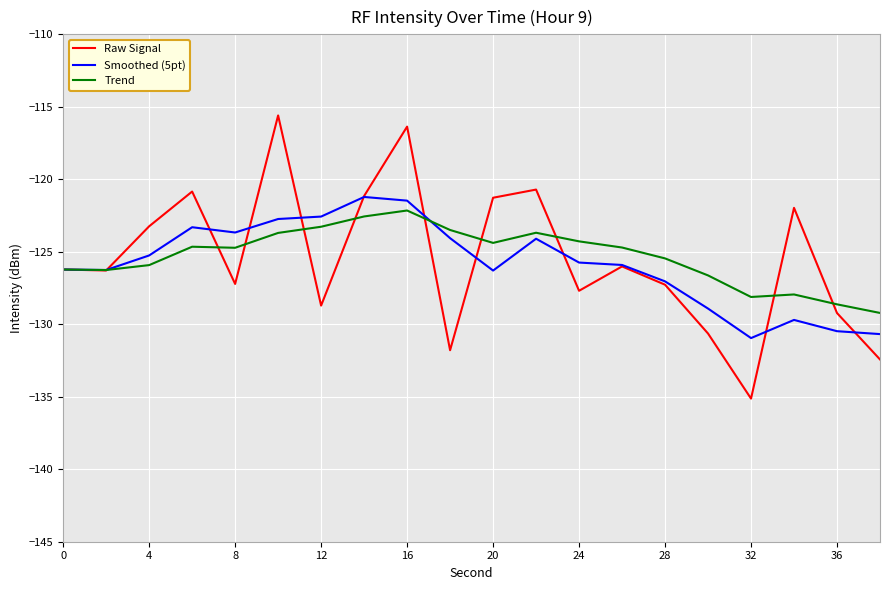

Which series ends up on top after the final intersection of Trend and Smoothed (5pt)?

Trend